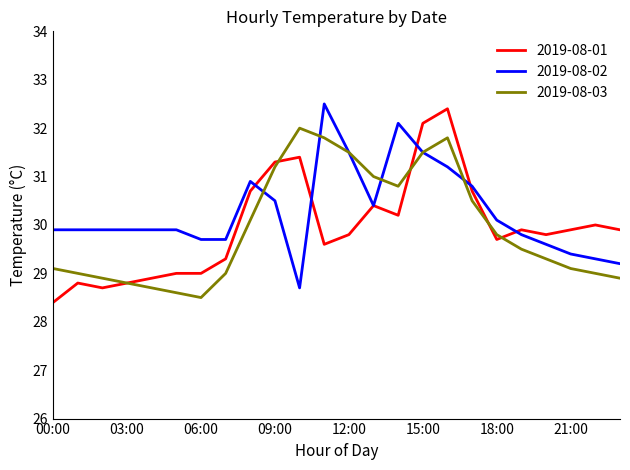

What is the smallest value displayed?

28.4